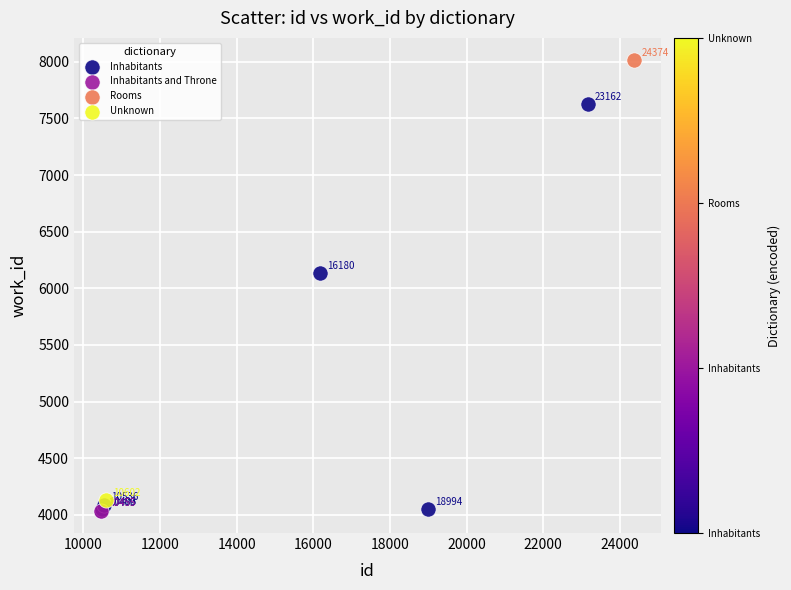

What are all the series names shown in the legend?

Inhabitants, Inhabitants and Throne, Rooms, Unknown